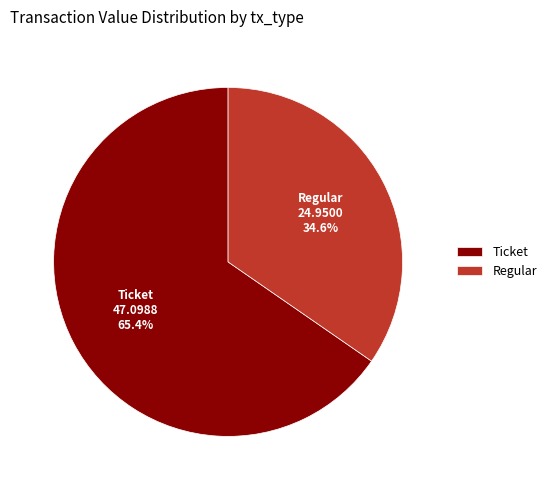

To the nearest percent, what portion does Regular represent?

35%